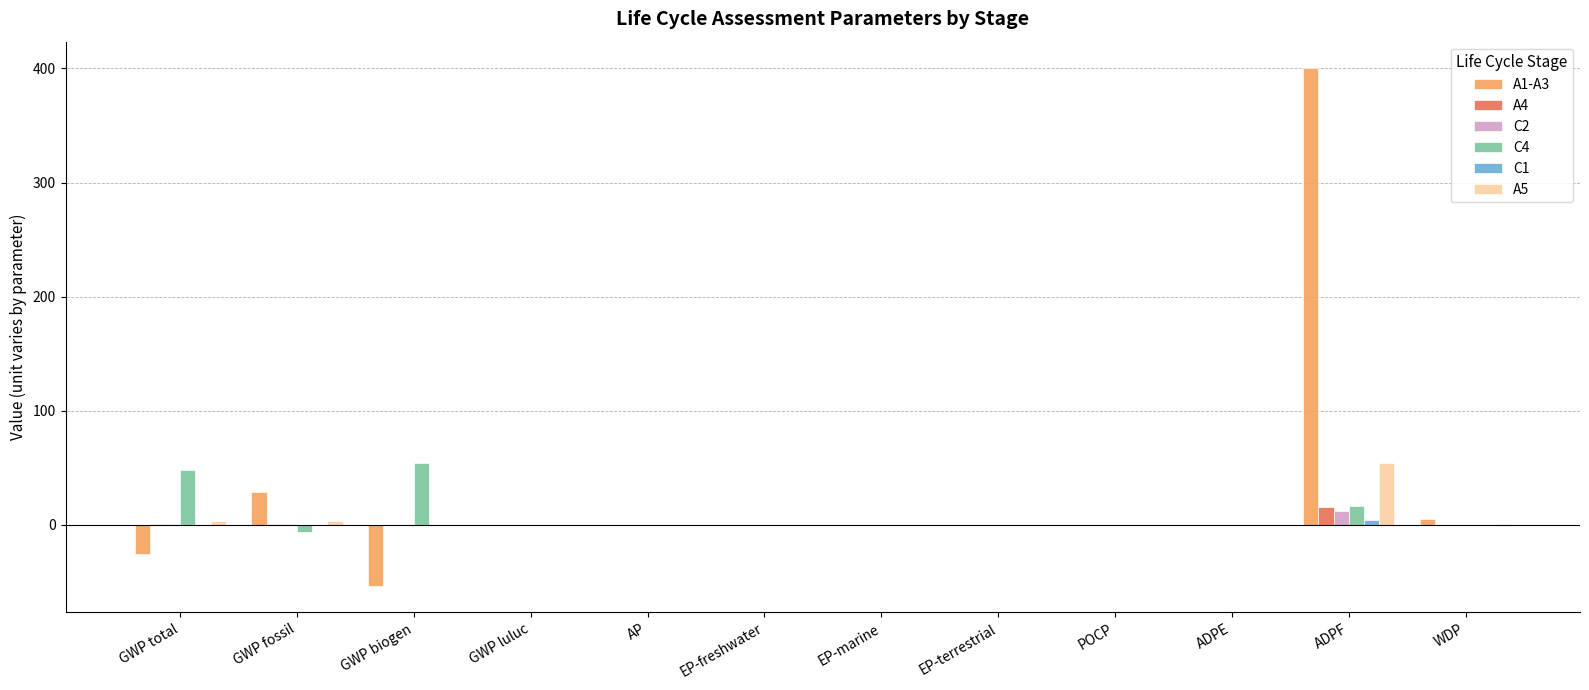

At which label is A1-A3 closest to 173?

GWP fossil